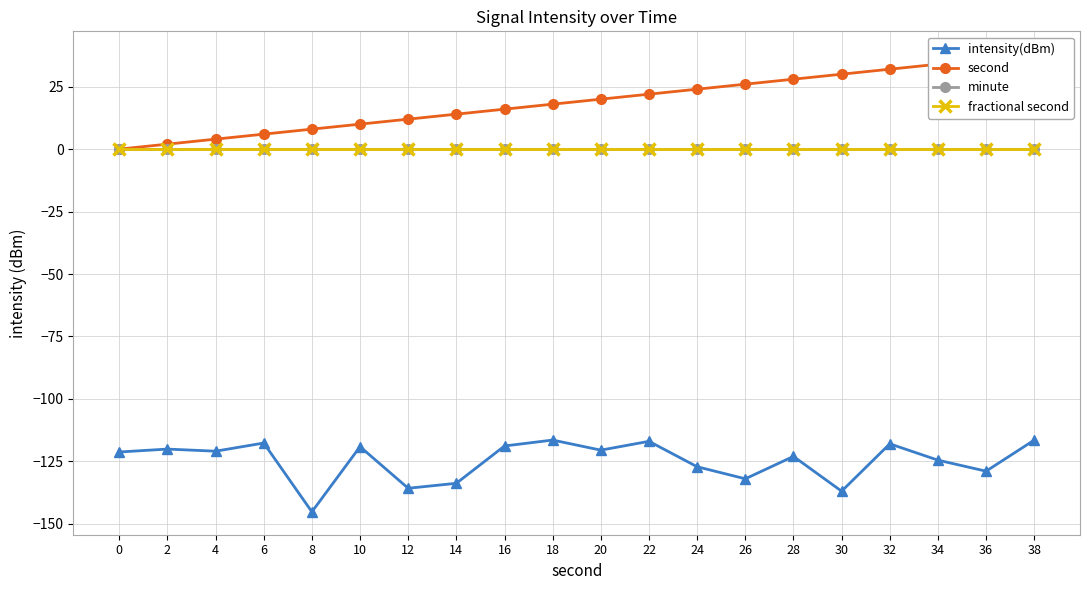

Is the value of intensity(dBm) at 26 greater than the value of minute at 2?

No